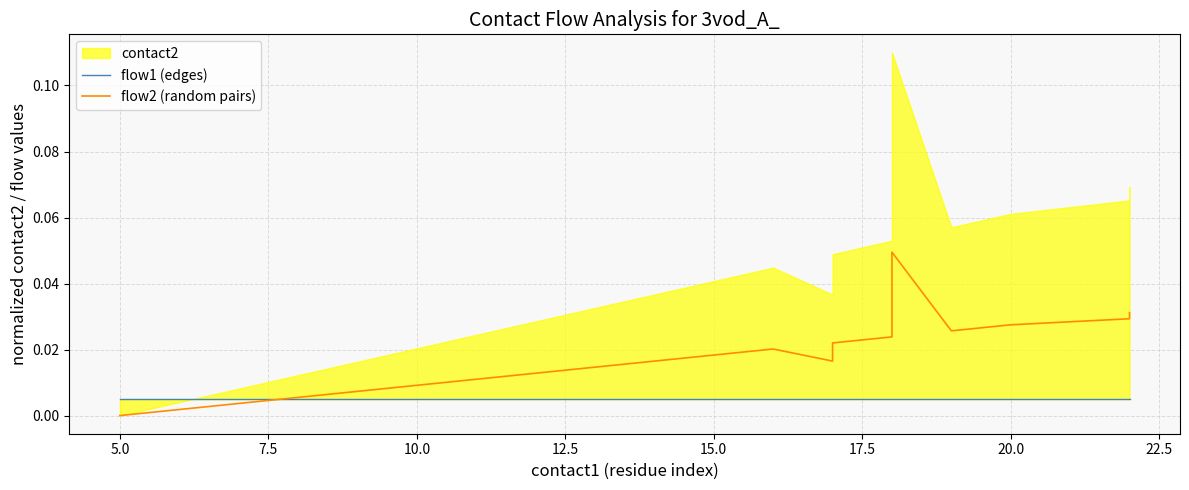

True or false: flow1 (edges) has a value of 0.0 at 22.5.

False